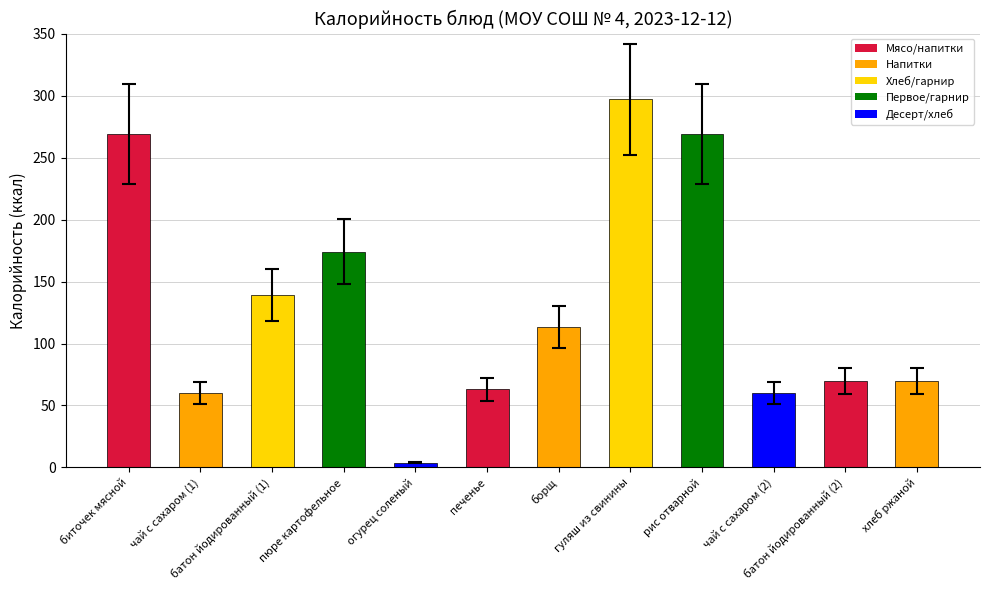

Reading left to right, extract all data points from this chart.

биточек мясной=269	чай с сахаром (1)=60	батон йодированный (1)=139	пюре картофельное=174	огурец соленый=4	печенье=63	борщ=113	гуляш из свинины=297	рис отварной=269	чай с сахаром (2)=60	батон йодированный (2)=70	хлеб ржаной=70